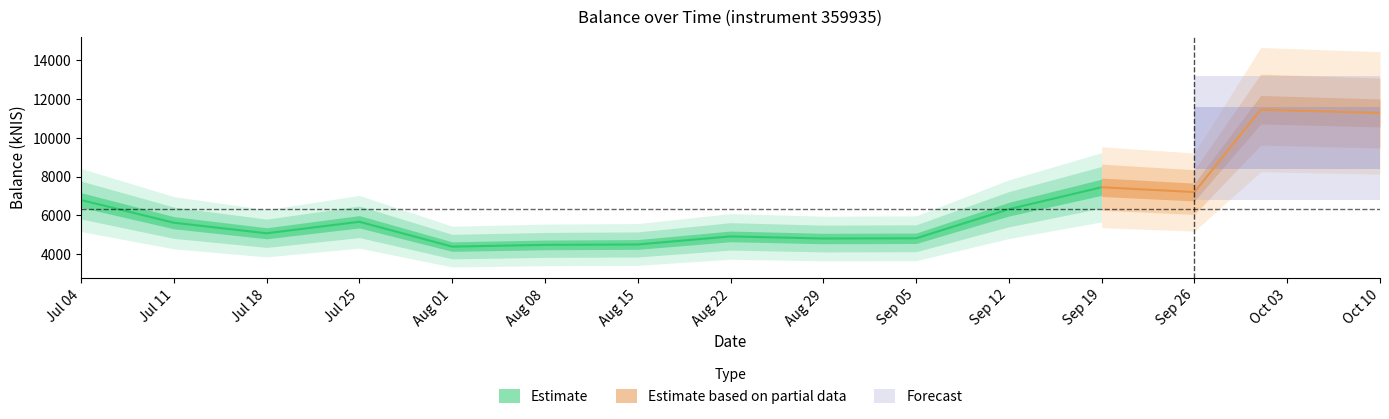

Reading left to right, what are all the values shown in this chart?

2024-07-04=6787.6	2024-07-11=5616.8	2024-07-18=5070.9	2024-07-25=5665.4	2024-08-01=4383.6	2024-08-08=4471.2	2024-08-15=4493.6	2024-08-22=4910.4	2024-08-29=4800.4	2024-09-05=4812.7	2024-09-12=6314.2	2024-09-19=7446.8	2024-09-26=7199.2	2024-10-01=11452.6	2024-10-10=11282.8